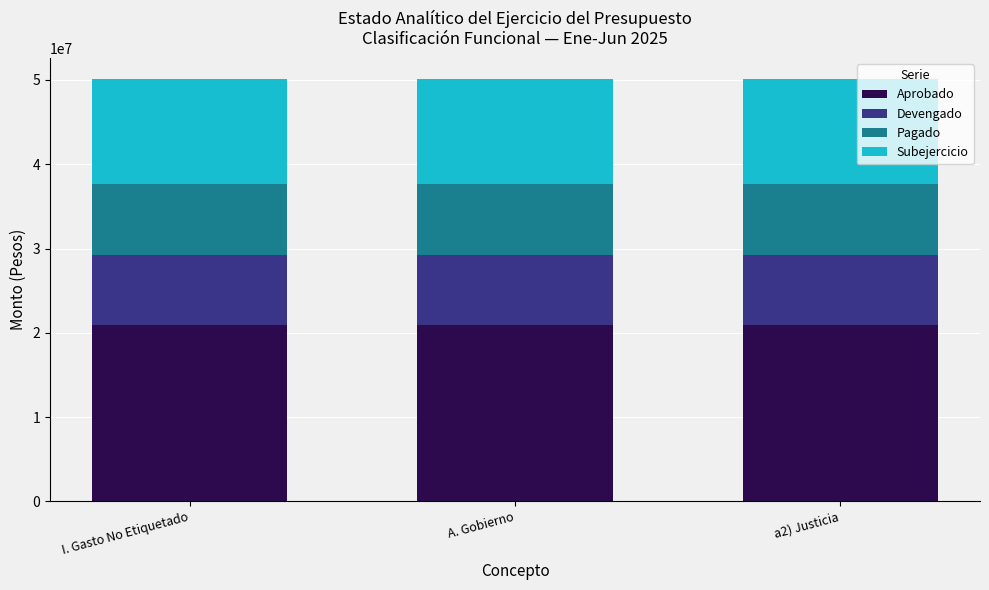

What is the total value across all series at A. Gobierno?

50114815